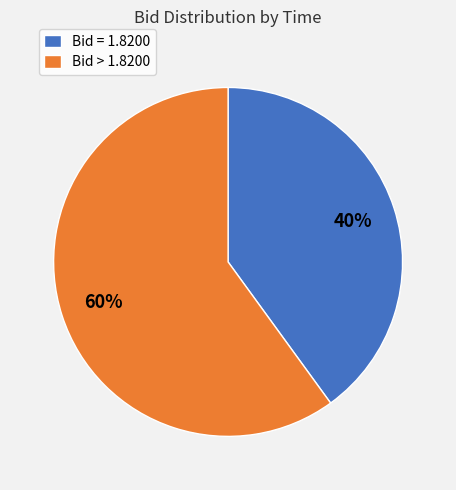

Which slice is the smallest?

Bid = 1.8200